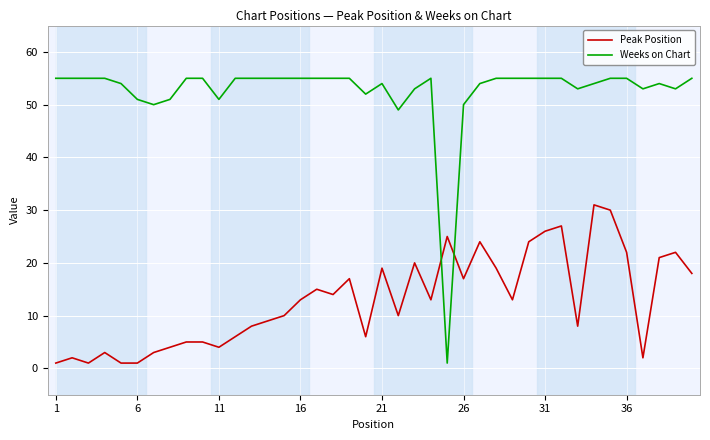

Which series has the largest range (max minus min)?

Weeks on Chart